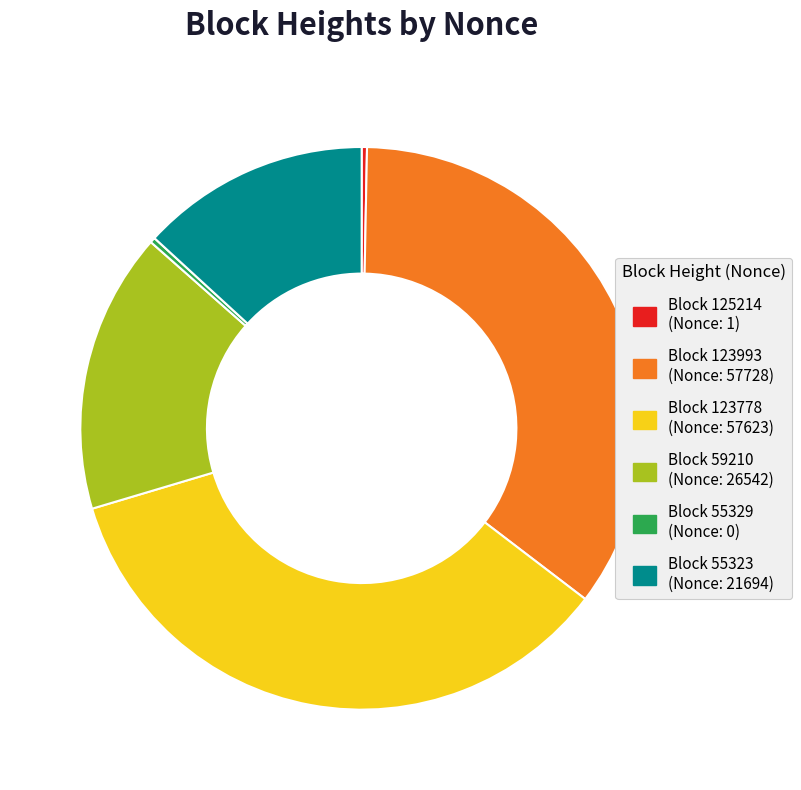

How many slices are in this pie chart?

6